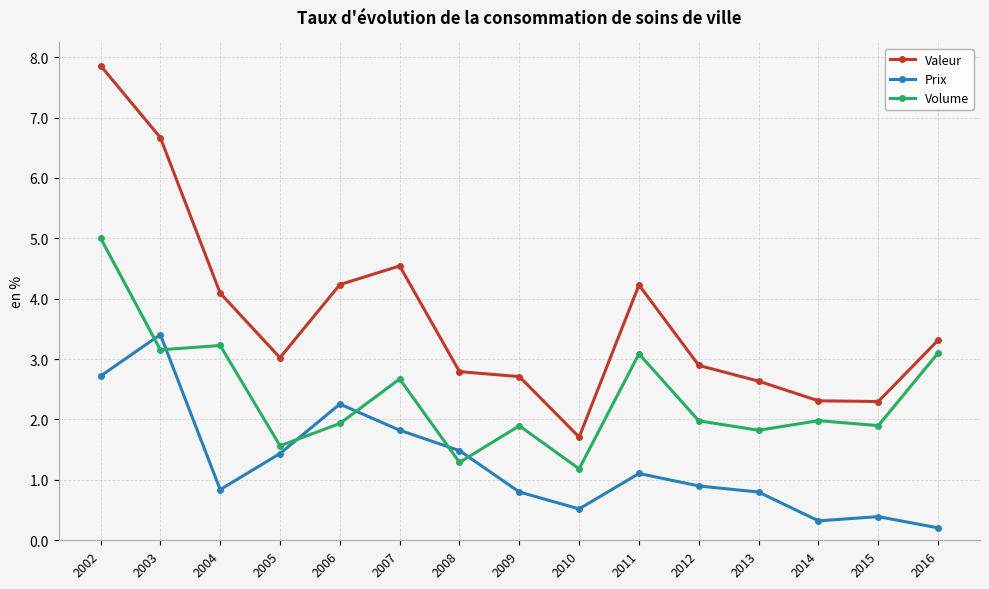

How many values in the Valeur series are below 3?

7